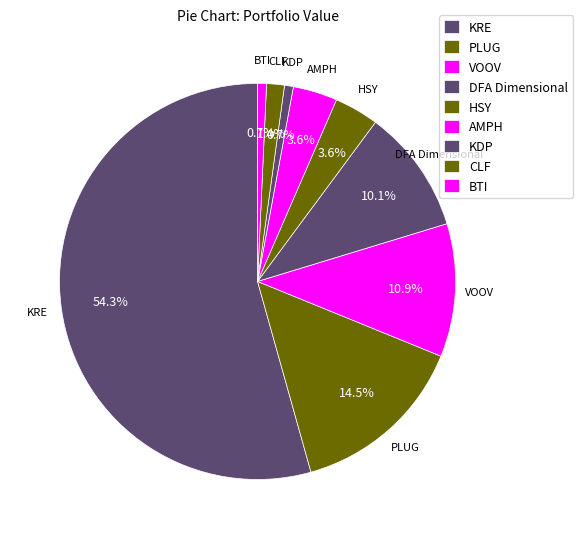

Which slice is the largest?

KRE